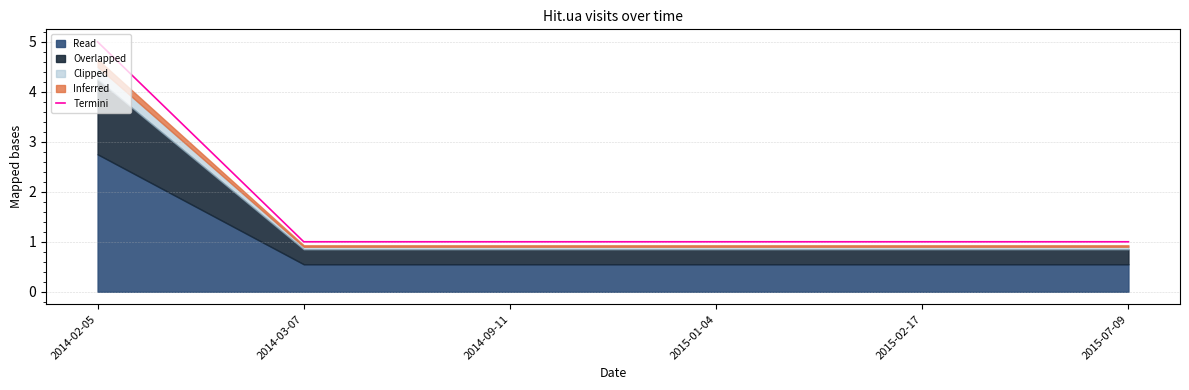

The value at 2015-02-17 is 0. True or false?

False